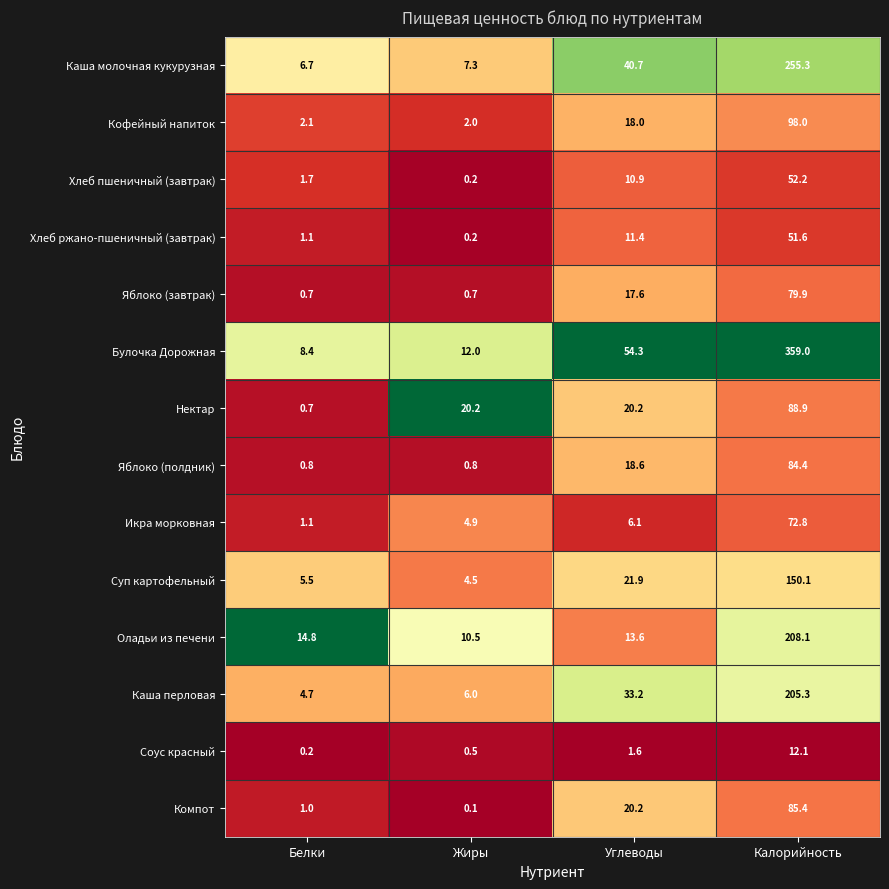

What is the maximum value shown in the chart?

359.0